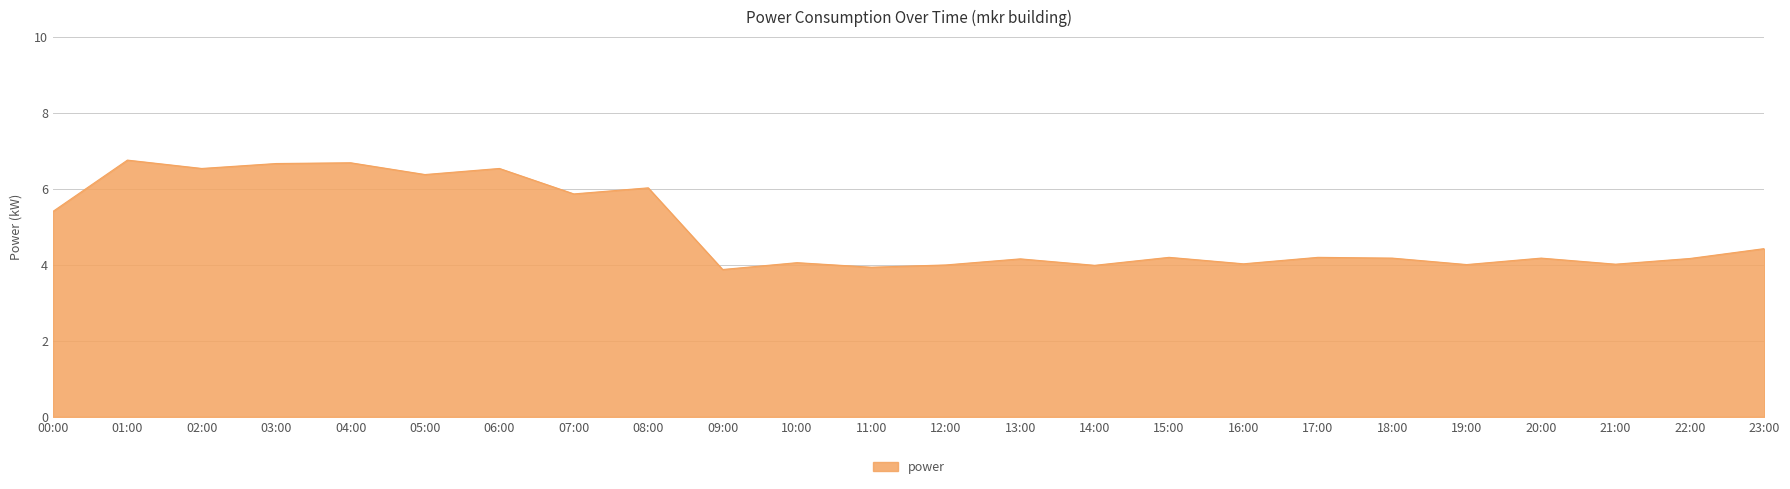

What is the change in value from 01:00 to 11:00?

-2.8